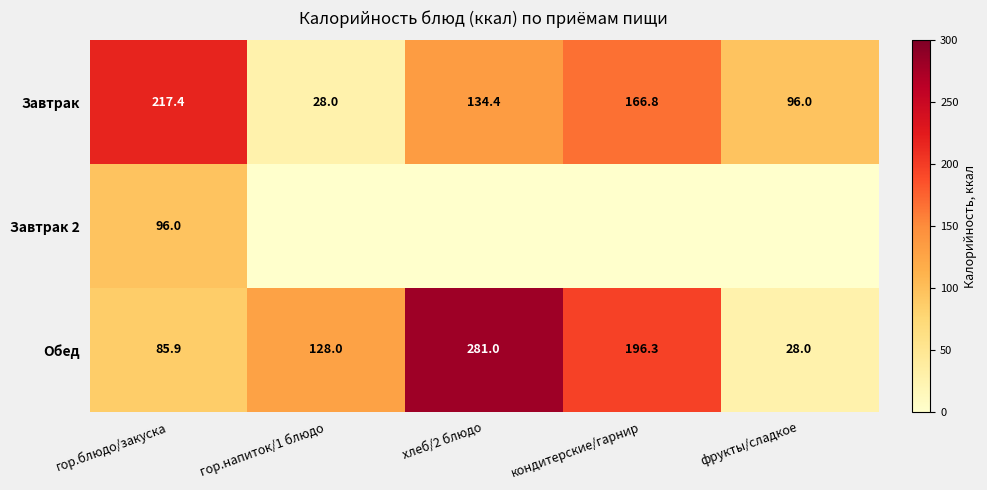

Rank the categories by Завтрак value from lowest to highest.

гор.напиток/1 блюдо, фрукты/сладкое, хлеб/2 блюдо, кондитерские/гарнир, гор.блюдо/закуска